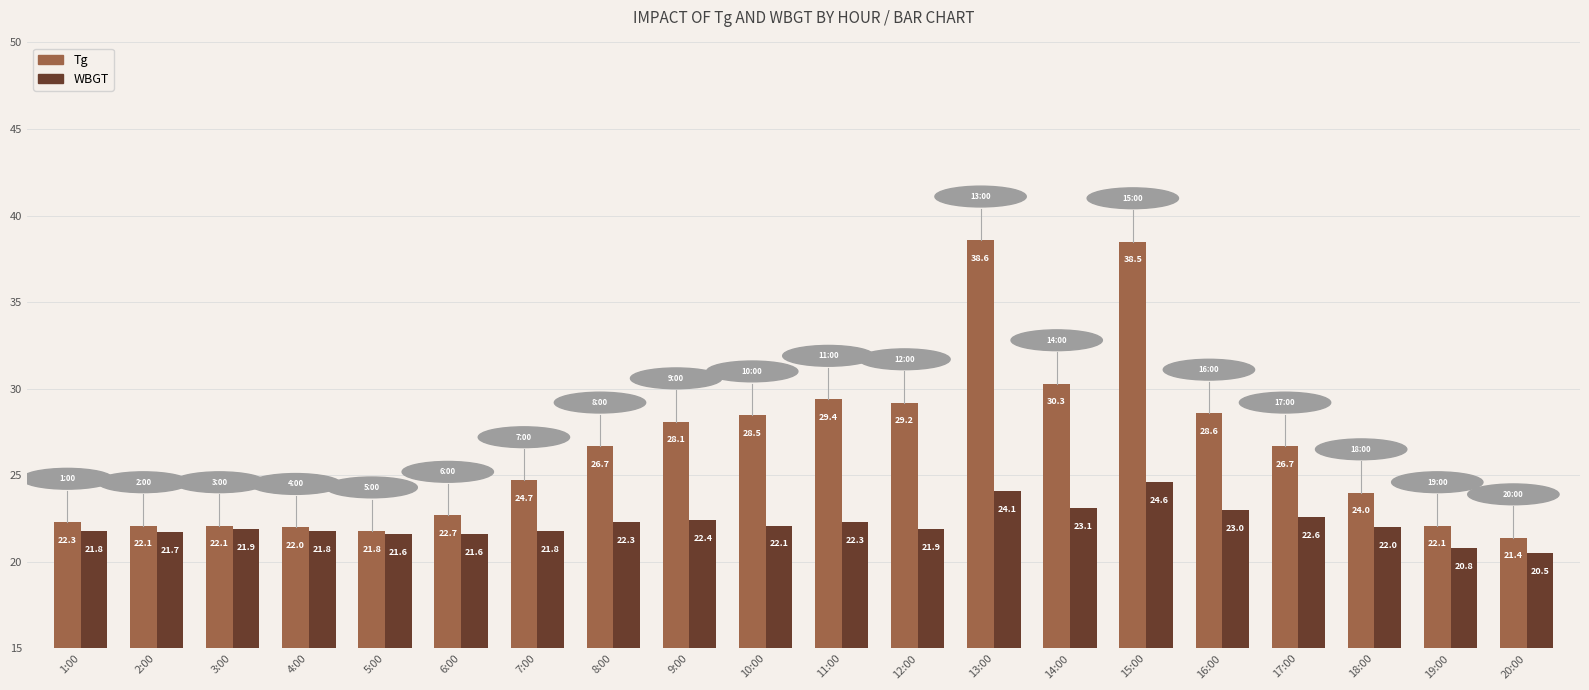

What position from the left is 18:00?

18